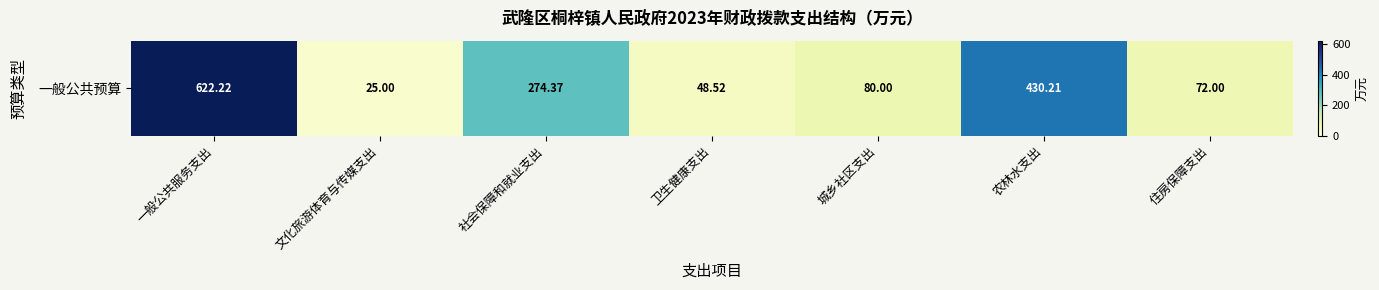

What is the greatest value displayed?

622.2